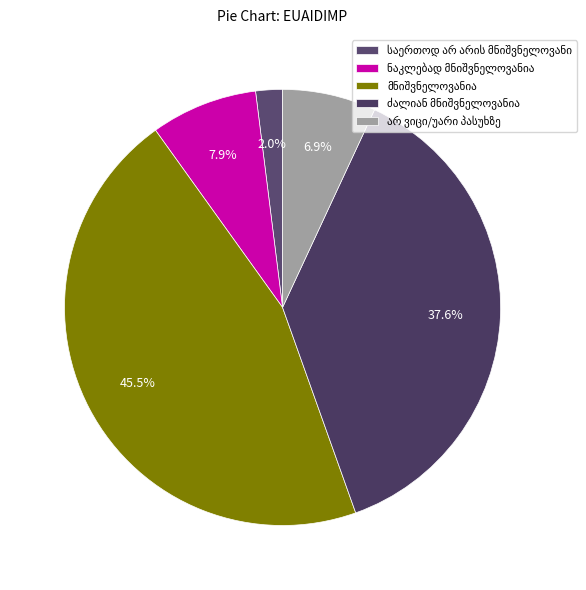

How many slices are in this pie chart?

5